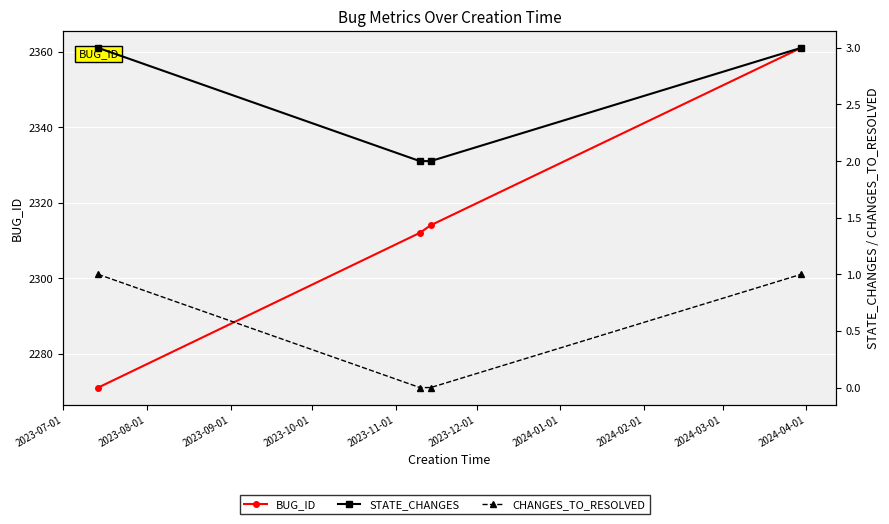

How many values in the CHANGES_TO_RESOLVED series are below 1?

2